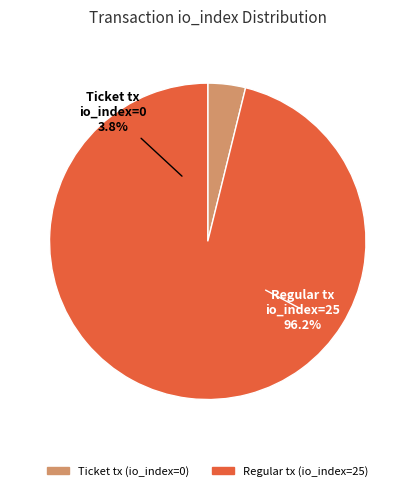

How many slices are in this pie chart?

2